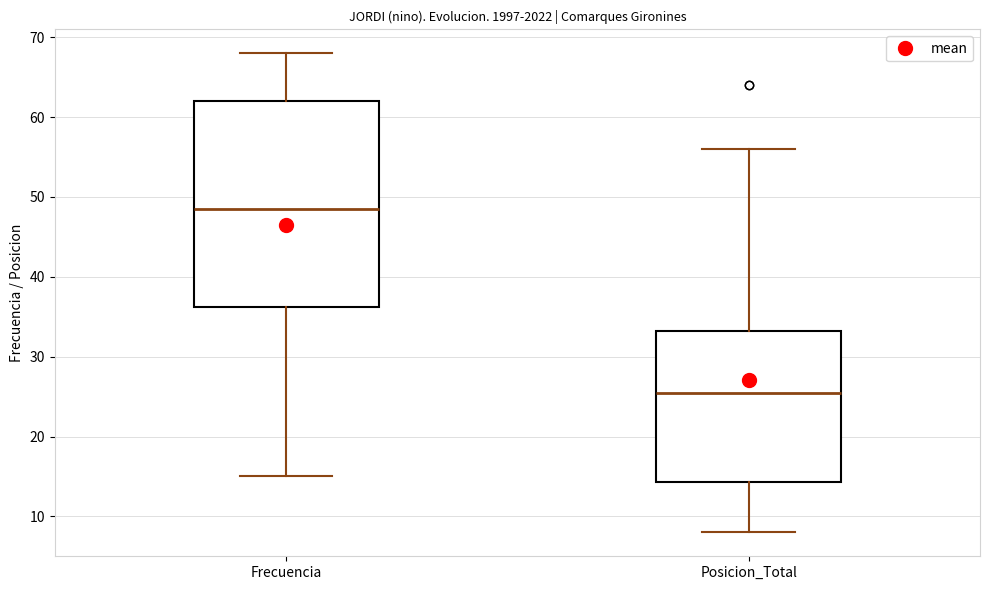

Where does the upper whisker of the box for Frecuencia end on the y-axis? The values are not printed on the chart, so give them approximately, as read against the axis.

68